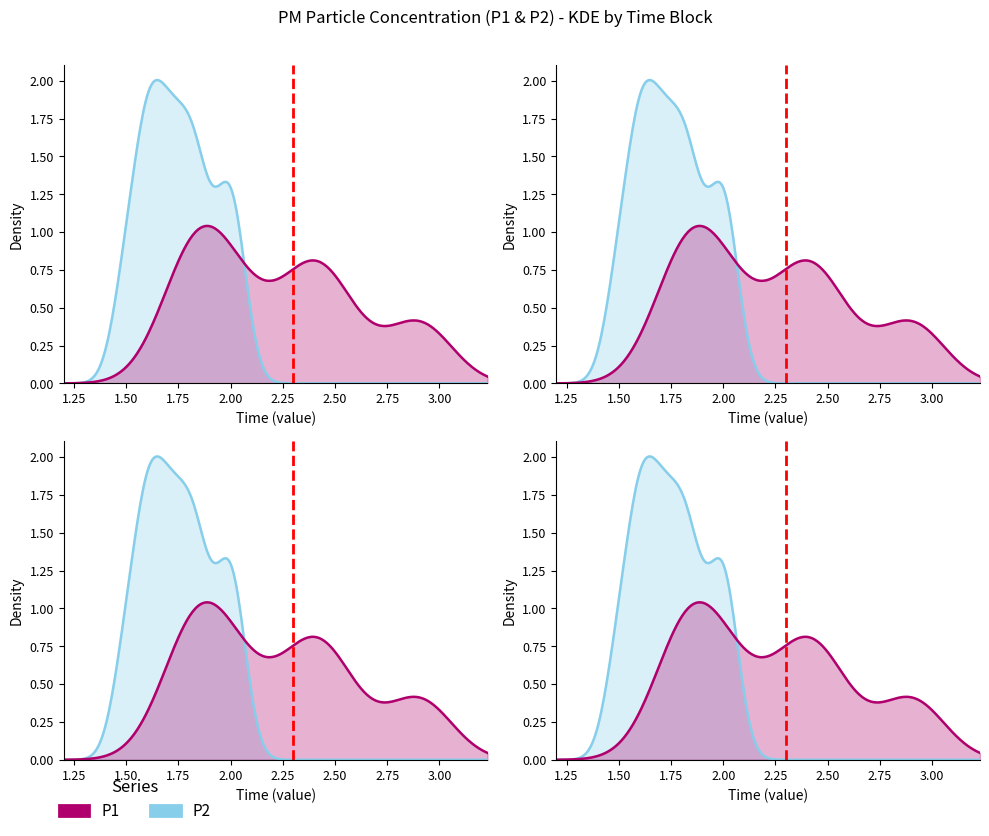

What is the difference between the maximum and minimum values in the P2 series?

0.5